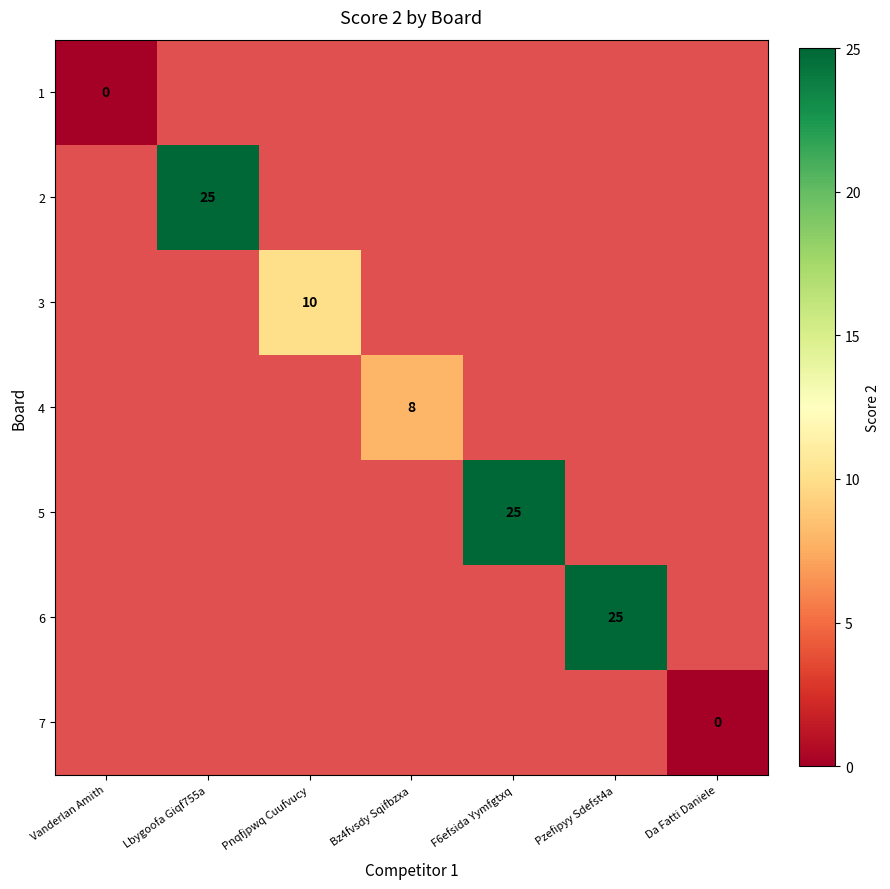

Which has a higher value, Vanderlan Amith or F6efsida Yymfgtxq?

F6efsida Yymfgtxq